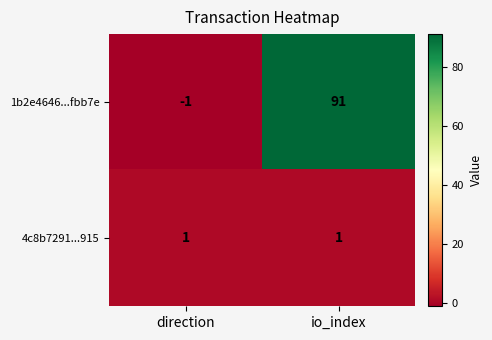

Reading right to left, extract all data points from this chart.

1b2e4646...fbb7e: 91	-1
4c8b7291...915: 1	1